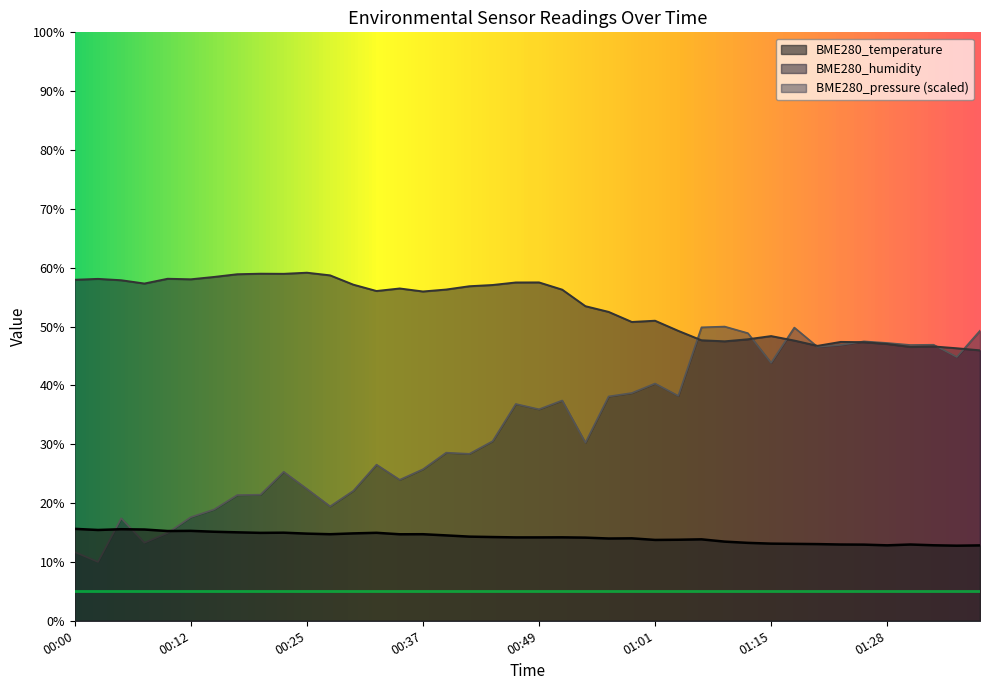

Reading right to left, extract all data points from this chart.

BME280_temperature: 01:38=12.8	01:35=12.8	01:33=12.8	01:30=13.0	01:28=12.8	01:25=12.9	01:23=13.0	01:20=13.0	01:18=13.1	01:15=13.1	01:13=13.2	01:10=13.4	01:07=13.8	01:03=13.8	01:01=13.7	00:59=14.0	00:56=14.0	00:54=14.1	00:51=14.2	00:49=14.2	00:46=14.2	00:44=14.2	00:42=14.3	00:39=14.5	00:37=14.7	00:34=14.7	00:32=14.9	00:29=14.8	00:27=14.7	00:25=14.8	00:22=15.0	00:20=14.9	00:17=15.0	00:15=15.1	00:12=15.3	00:10=15.2	00:07=15.5	00:05=15.6	00:03=15.4	00:00=15.6
BME280_humidity: 01:38=46.0	01:35=46.3	01:33=46.6	01:30=46.5	01:28=47.0	01:25=47.3	01:23=47.4	01:20=46.7	01:18=47.6	01:15=48.4	01:13=47.8	01:10=47.5	01:07=47.7	01:03=49.3	01:01=51.0	00:59=50.8	00:56=52.5	00:54=53.5	00:51=56.3	00:49=57.5	00:46=57.5	00:44=57.1	00:42=56.9	00:39=56.3	00:37=56.0	00:34=56.5	00:32=56.0	00:29=57.1	00:27=58.7	00:25=59.1	00:22=59.0	00:20=59.0	00:17=58.9	00:15=58.4	00:12=58.0	00:10=58.1	00:07=57.3	00:05=57.9	00:03=58.1	00:00=58.0
BME280_pressure: 01:38=49.3	01:35=44.8	01:33=46.9	01:30=46.9	01:28=47.2	01:25=47.5	01:23=46.9	01:20=46.6	01:18=49.8	01:15=43.8	01:13=48.9	01:10=50.0	01:07=49.9	01:03=38.2	01:01=40.3	00:59=38.7	00:56=38.1	00:54=30.3	00:51=37.4	00:49=35.9	00:46=36.8	00:44=30.5	00:42=28.4	00:39=28.6	00:37=25.7	00:34=24.0	00:32=26.5	00:29=22.1	00:27=19.4	00:25=22.4	00:22=25.3	00:20=21.4	00:17=21.4	00:15=18.9	00:12=17.6	00:10=14.9	00:07=13.3	00:05=17.4	00:03=10.0	00:00=11.7